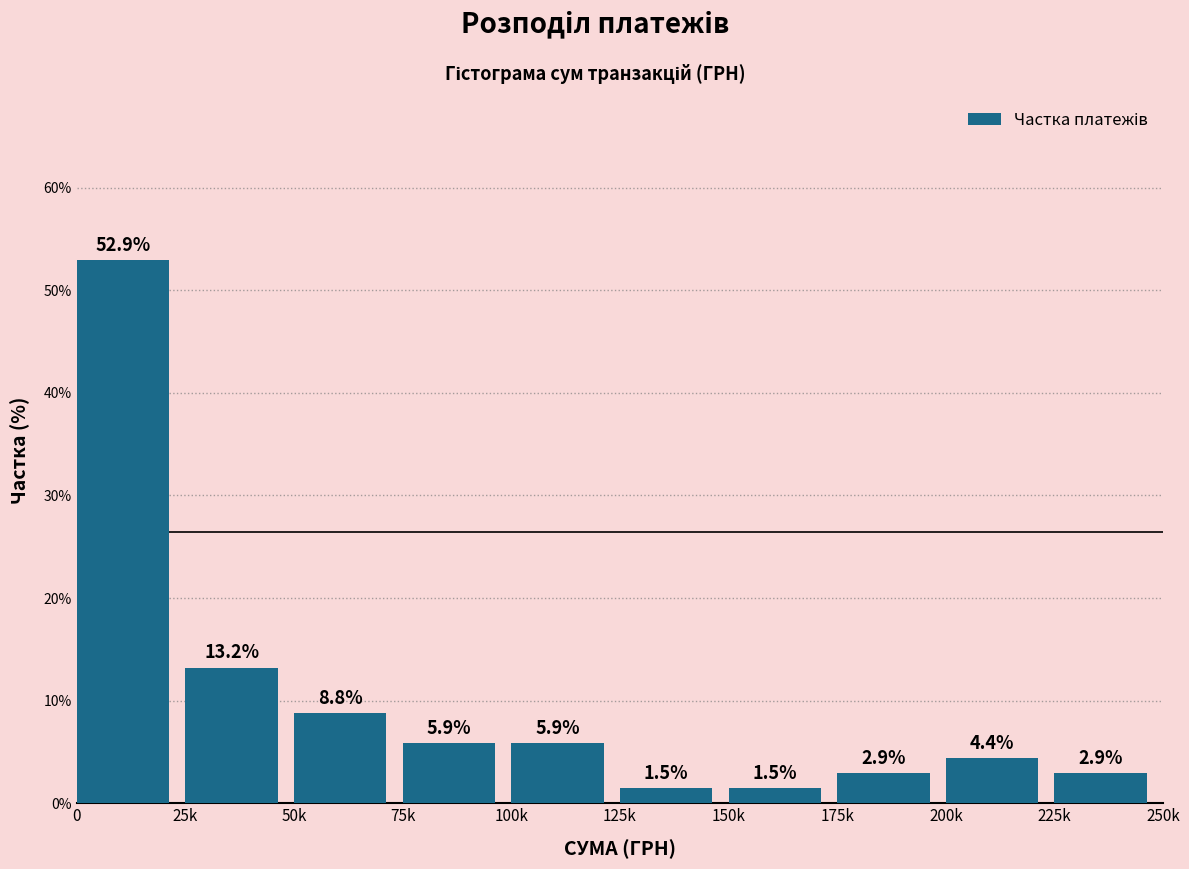

Reading left to right, what are all the values shown in this chart?

0=52.9	25k=13.2	50k=8.8	75k=5.9	100k=5.9	125k=1.5	150k=1.5	175k=2.9	200k=4.4	225k=2.9